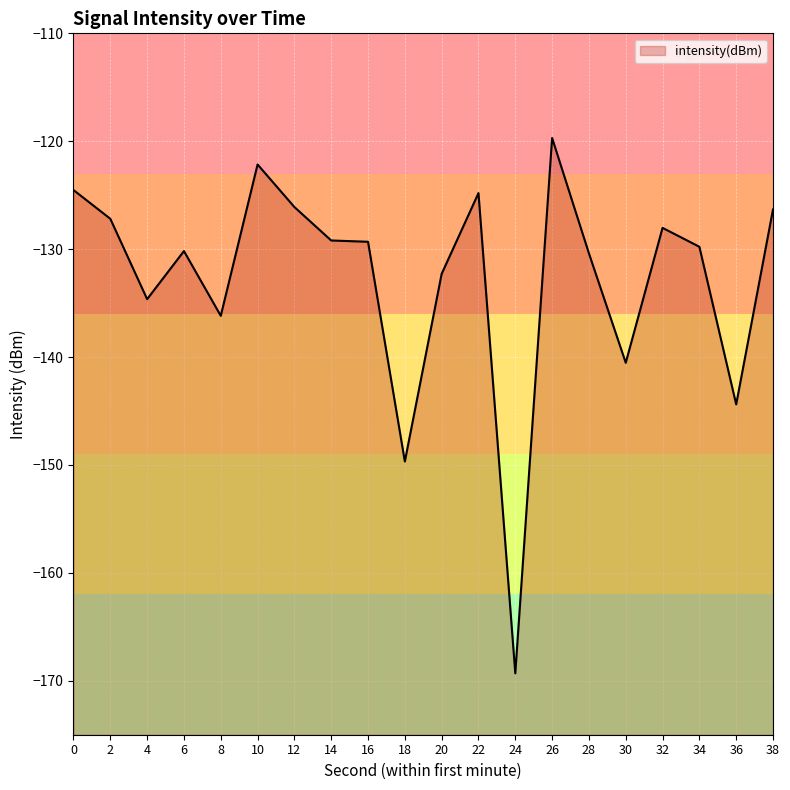

Reading left to right, extract all data points from this chart.

-124.5	-127.2	-134.6	-130.2	-136.2	-122.2	-126.1	-129.2	-129.3	-149.7	-132.3	-124.8	-169.3	-119.7	-130.4	-140.5	-128.0	-129.8	-144.4	-126.3